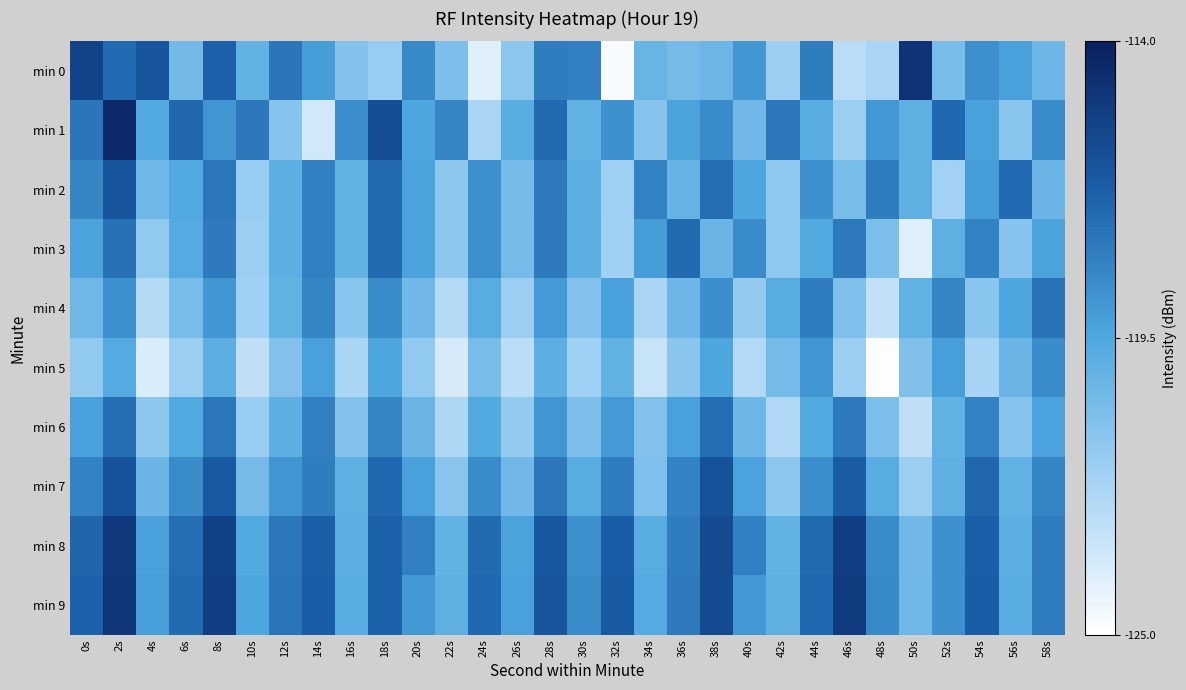

Between 36s and 40s, which series saw the biggest shift?

min 0